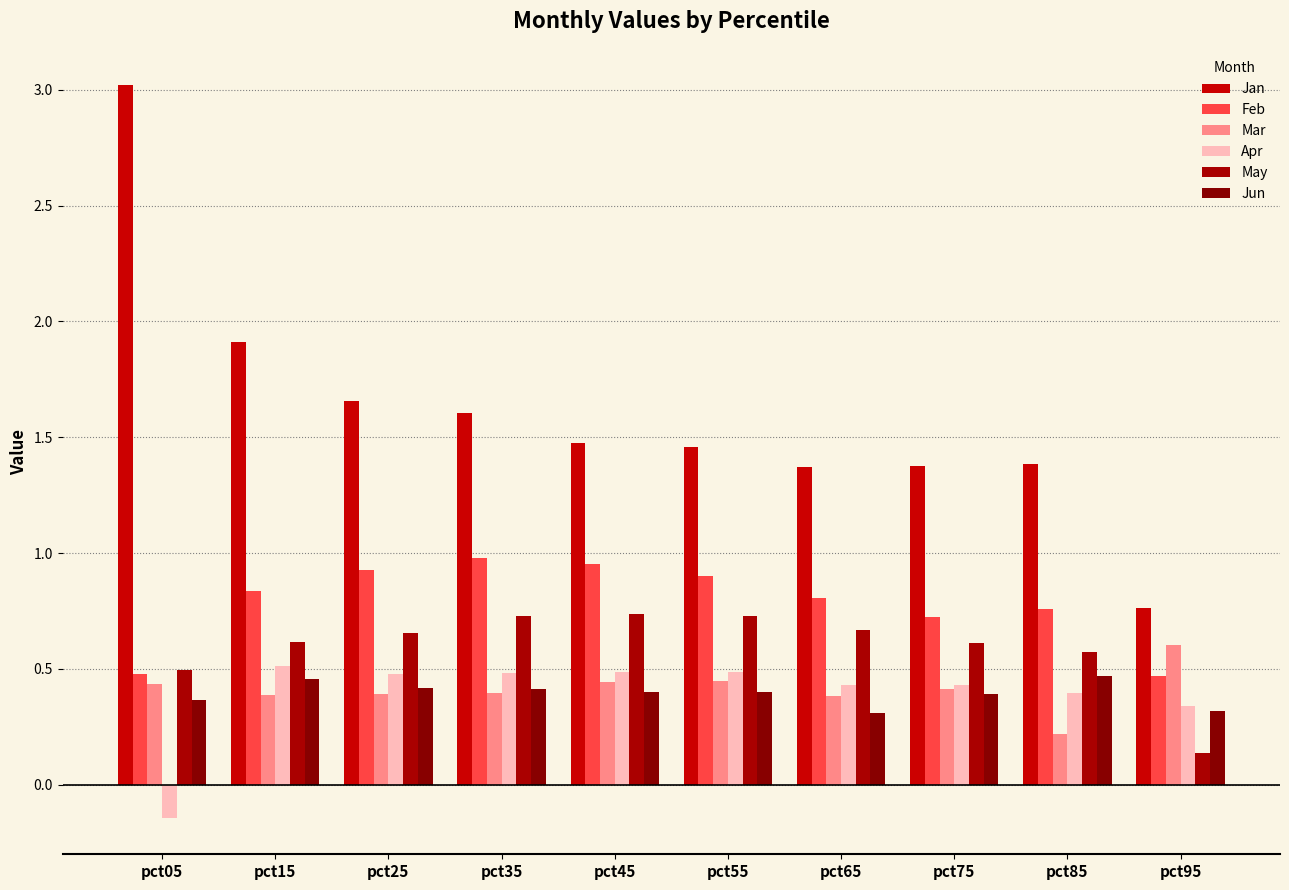

Count the Apr values in the range 0 to 1.

9